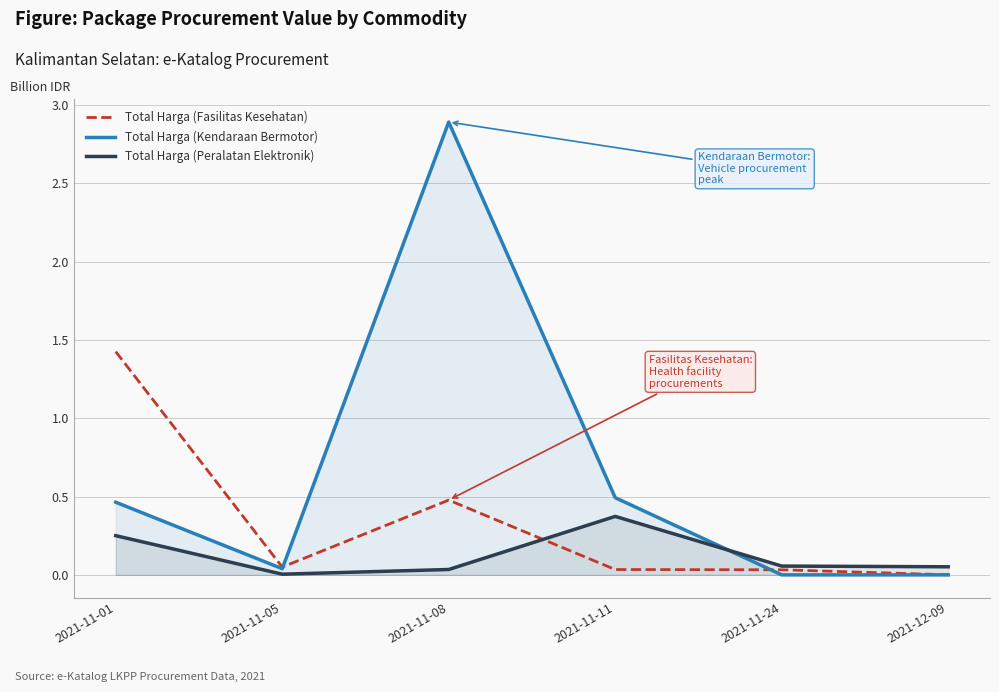

True or false: Total Harga (Kendaraan Bermotor) and Total Harga (Fasilitas Kesehatan) cross at least once.

True